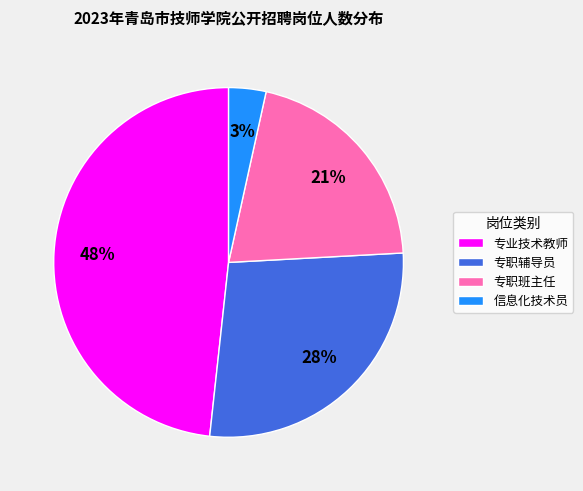

True or false: 专职班主任 accounts for 12% of the total.

False